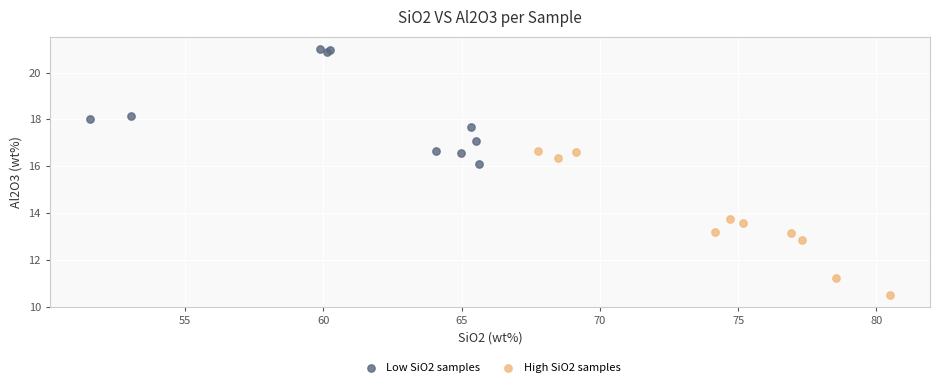

Which series reaches the minimum Y coordinate?

High SiO2 samples